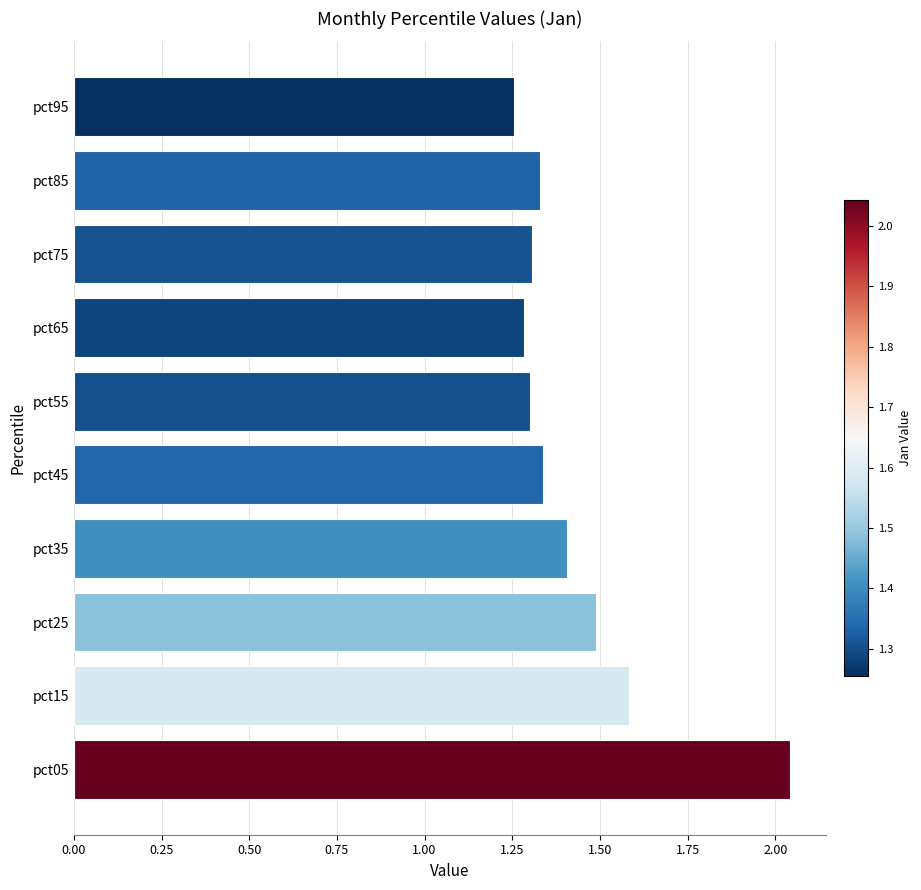

True or false: the data shows 0.9 at pct25.

False